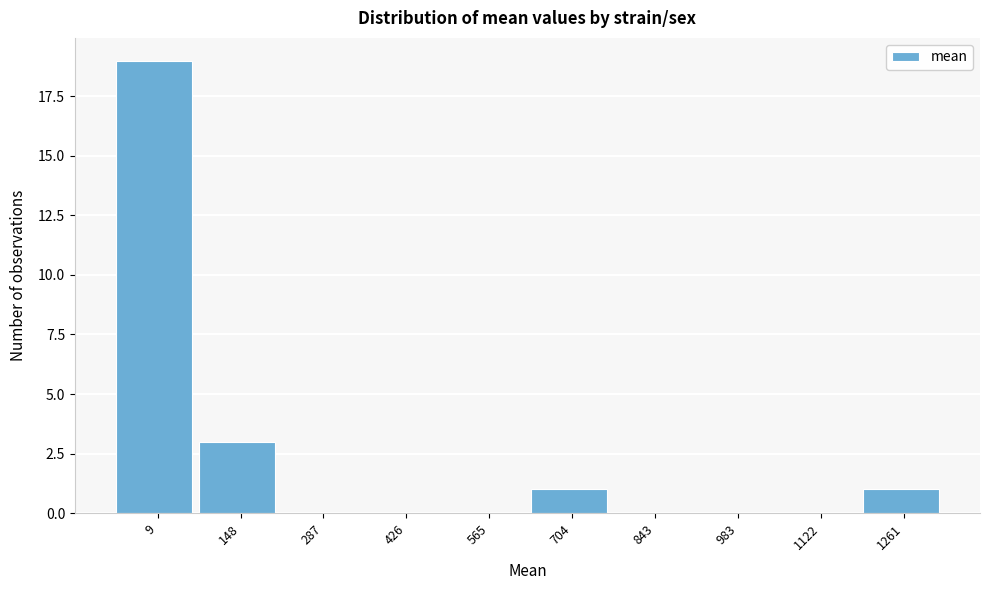

Reading left to right, transcribe all the data shown in this chart.

9=19	148=3	287=0	426=0	565=0	704=1	843=0	983=0	1122=0	1261=1